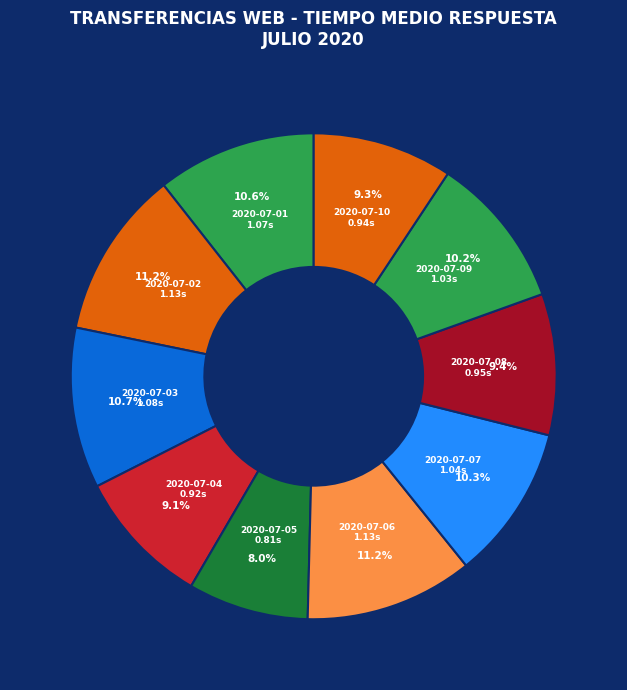

Which slice is the smallest?

2020-07-05